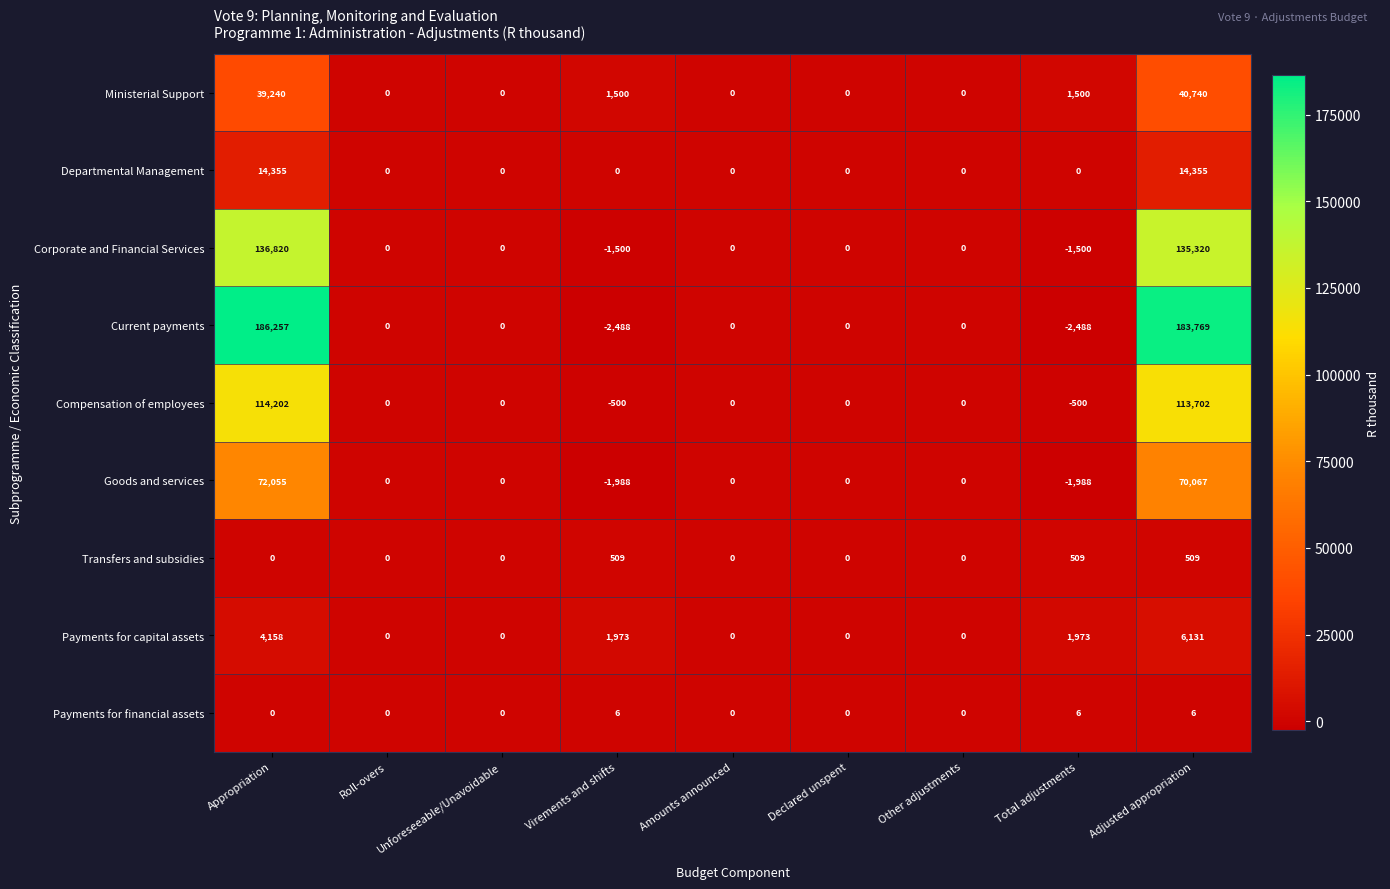

What is the sum of the Current payments values at Appropriation and Declared unspent?

186257